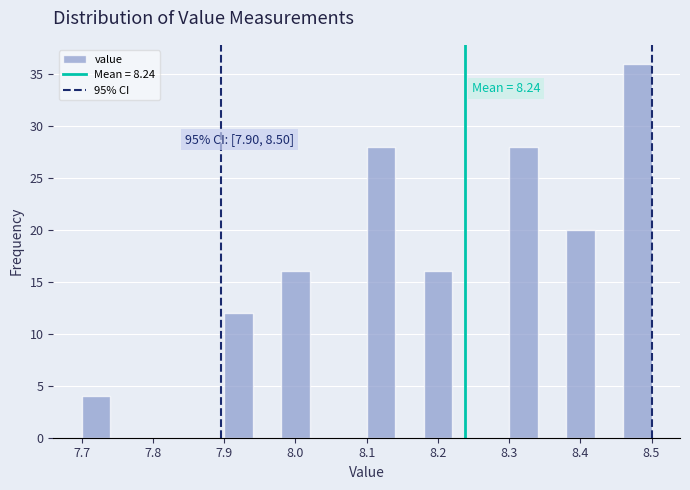

Over which range of the x-axis is the bar tallest?

8.46 to 8.50